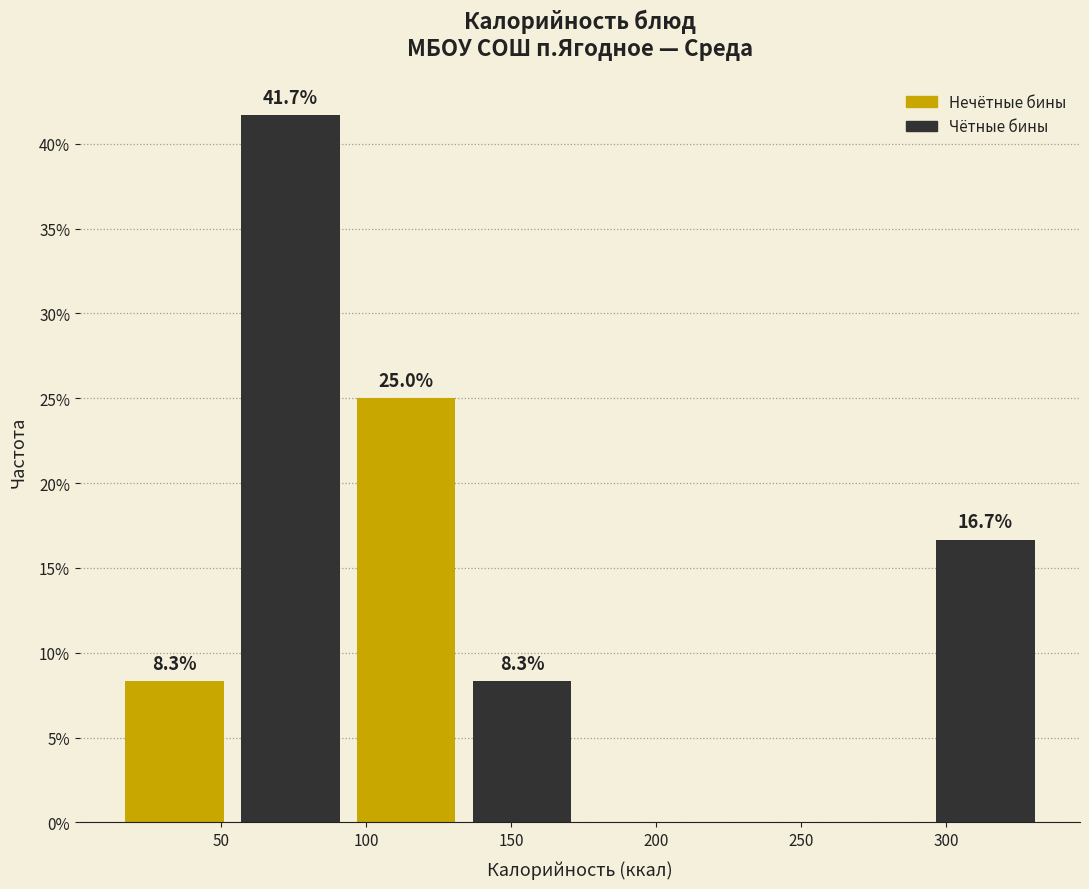

Over which range of the x-axis is the bar tallest?

55 to 95